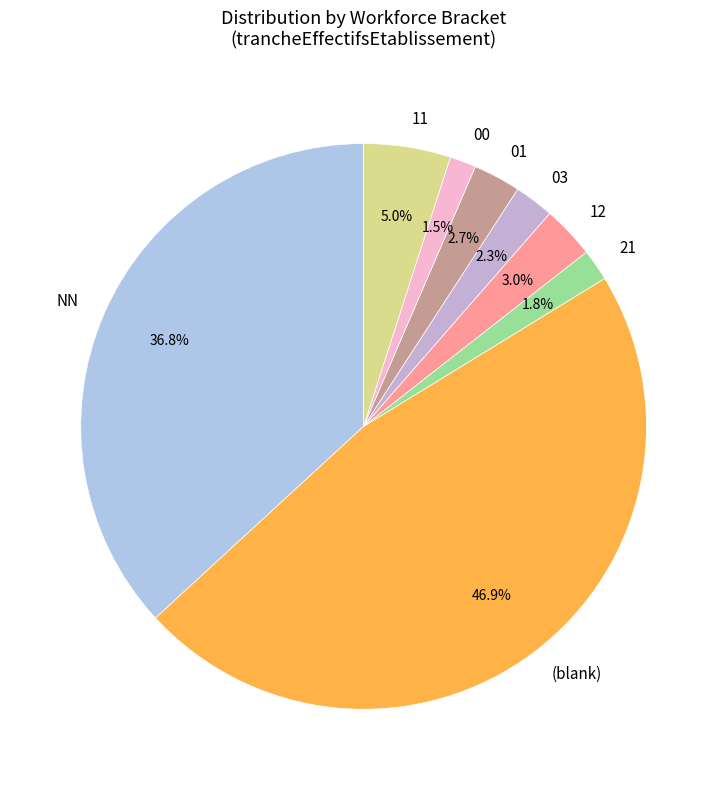

To the nearest percent, what percentage of the pie is NN?

37%